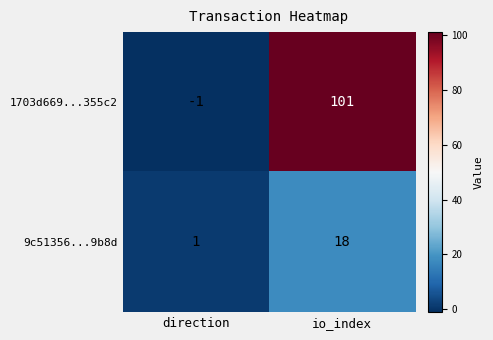

Which label corresponds to the smallest value in the chart?

direction